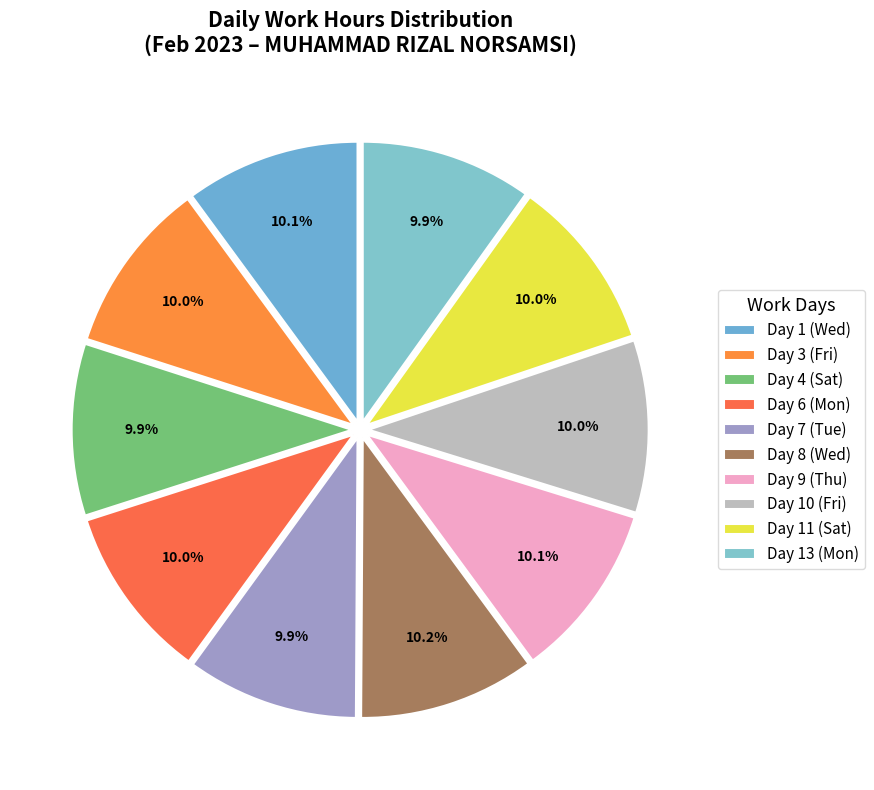

Count the number of slices in the pie.

10